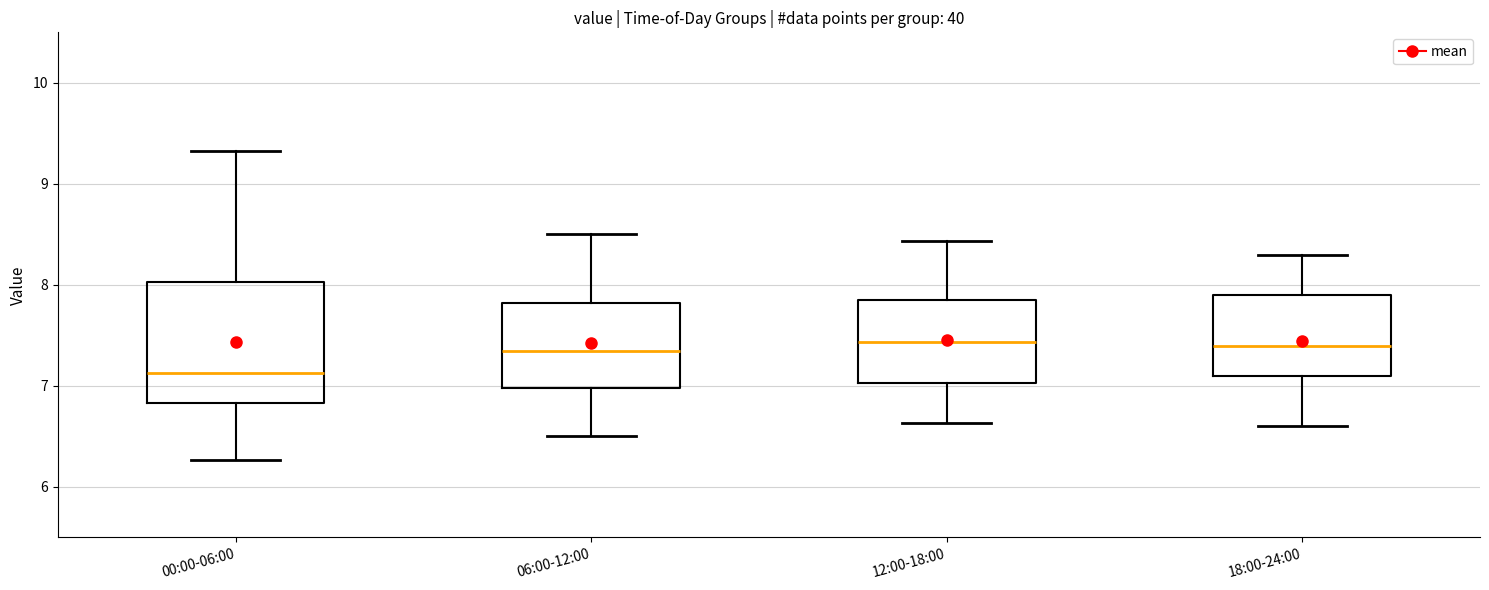

Reading left to right, transcribe this box plot: for each box, give where its median line is, the range the box spans, and where its two whiskers end, as read against the y-axis. The values are not printed on the chart, so give them approximately, as read against the axis.

00:00-06:00: median 7.1, box 6.8 to 8.0, whiskers 6.3 to 9.3
06:00-12:00: median 7.4, box 7.0 to 7.8, whiskers 6.5 to 8.5
12:00-18:00: median 7.4, box 7.0 to 7.9, whiskers 6.6 to 8.4
18:00-24:00: median 7.4, box 7.1 to 7.9, whiskers 6.6 to 8.3